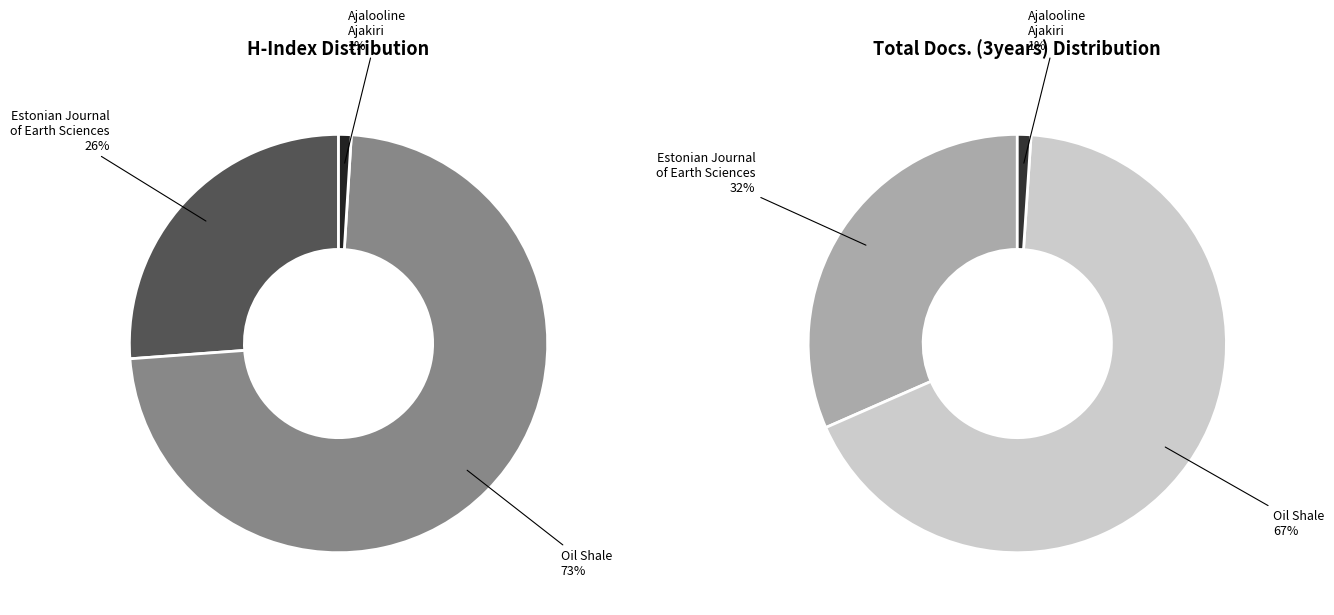

To the nearest percent, what is the average slice percentage?

33%